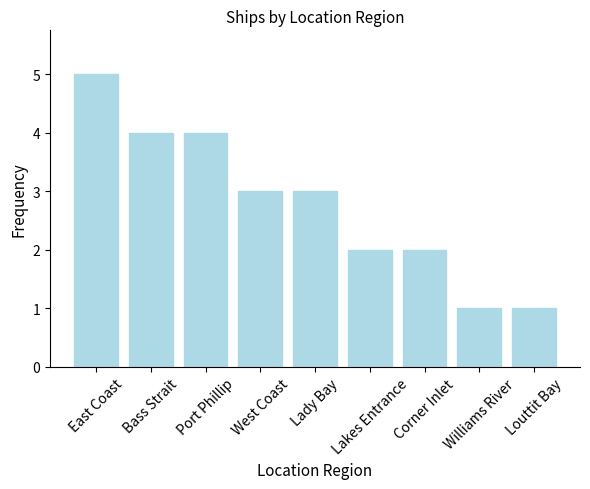

The chart shows a value of 3 at Corner Inlet. True or false?

False